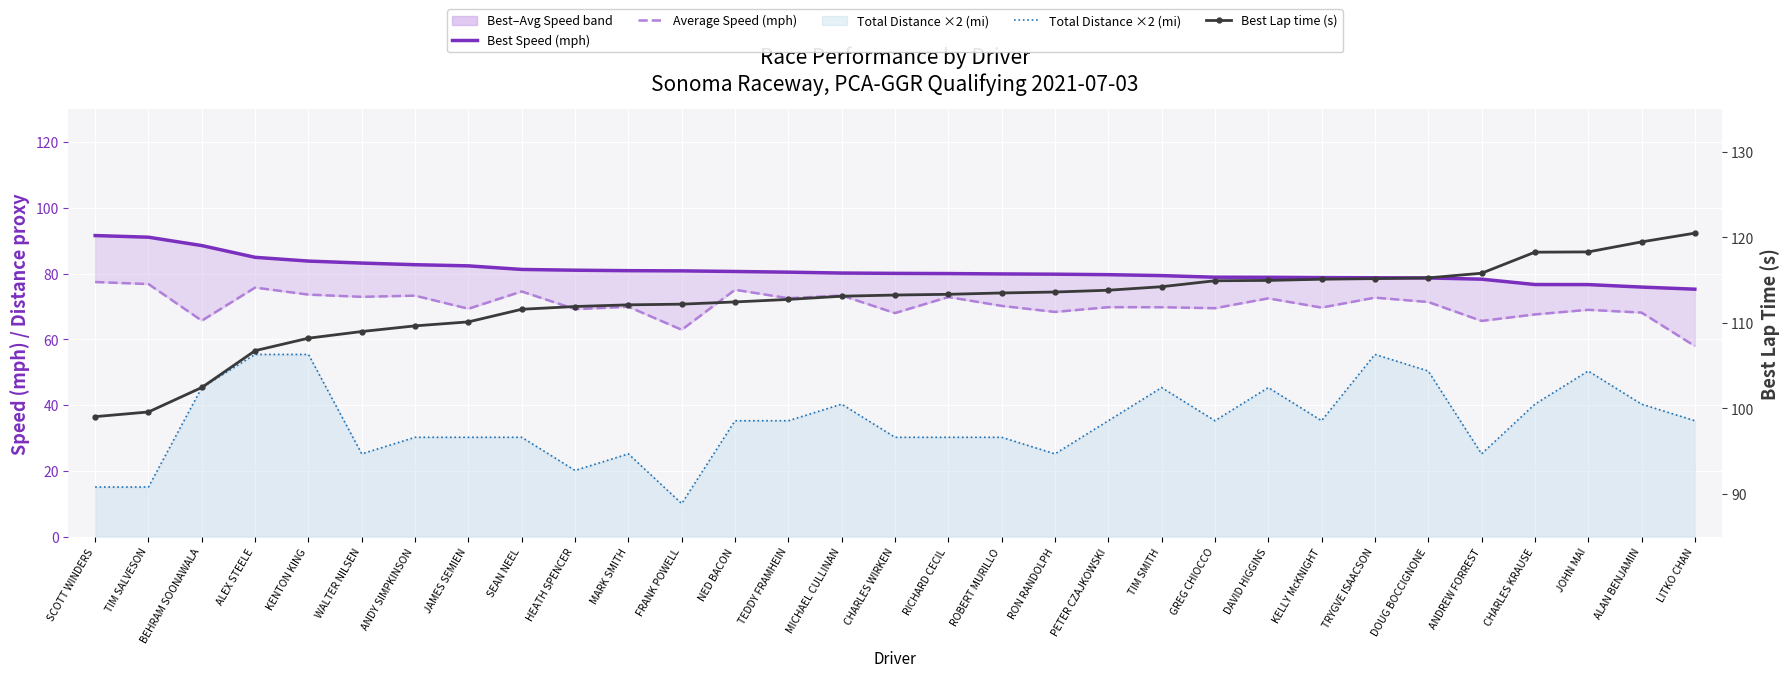

Which series has the largest total across all categories?

Best Lap time (s)